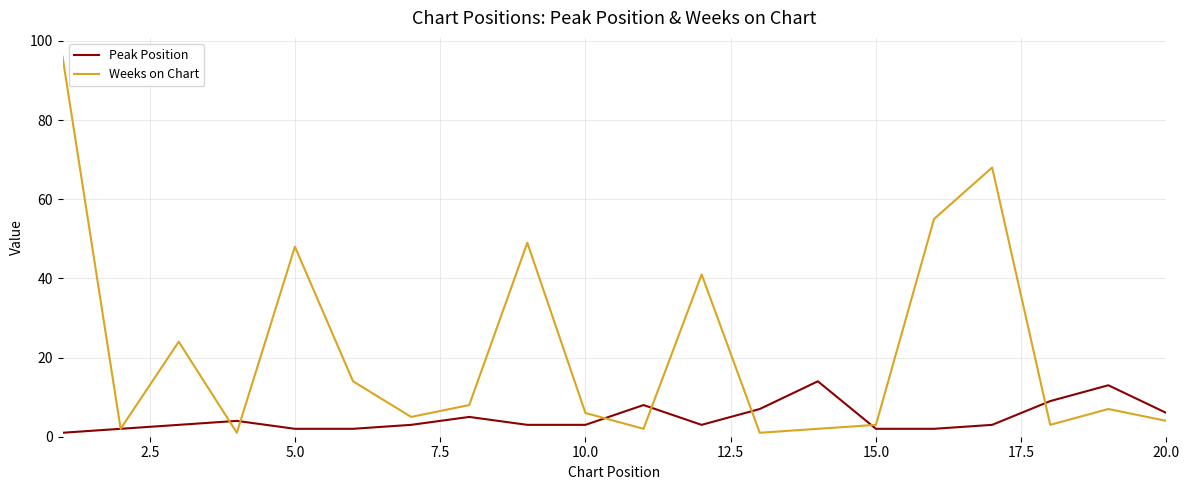

Which series has the largest total across all categories?

Weeks on Chart